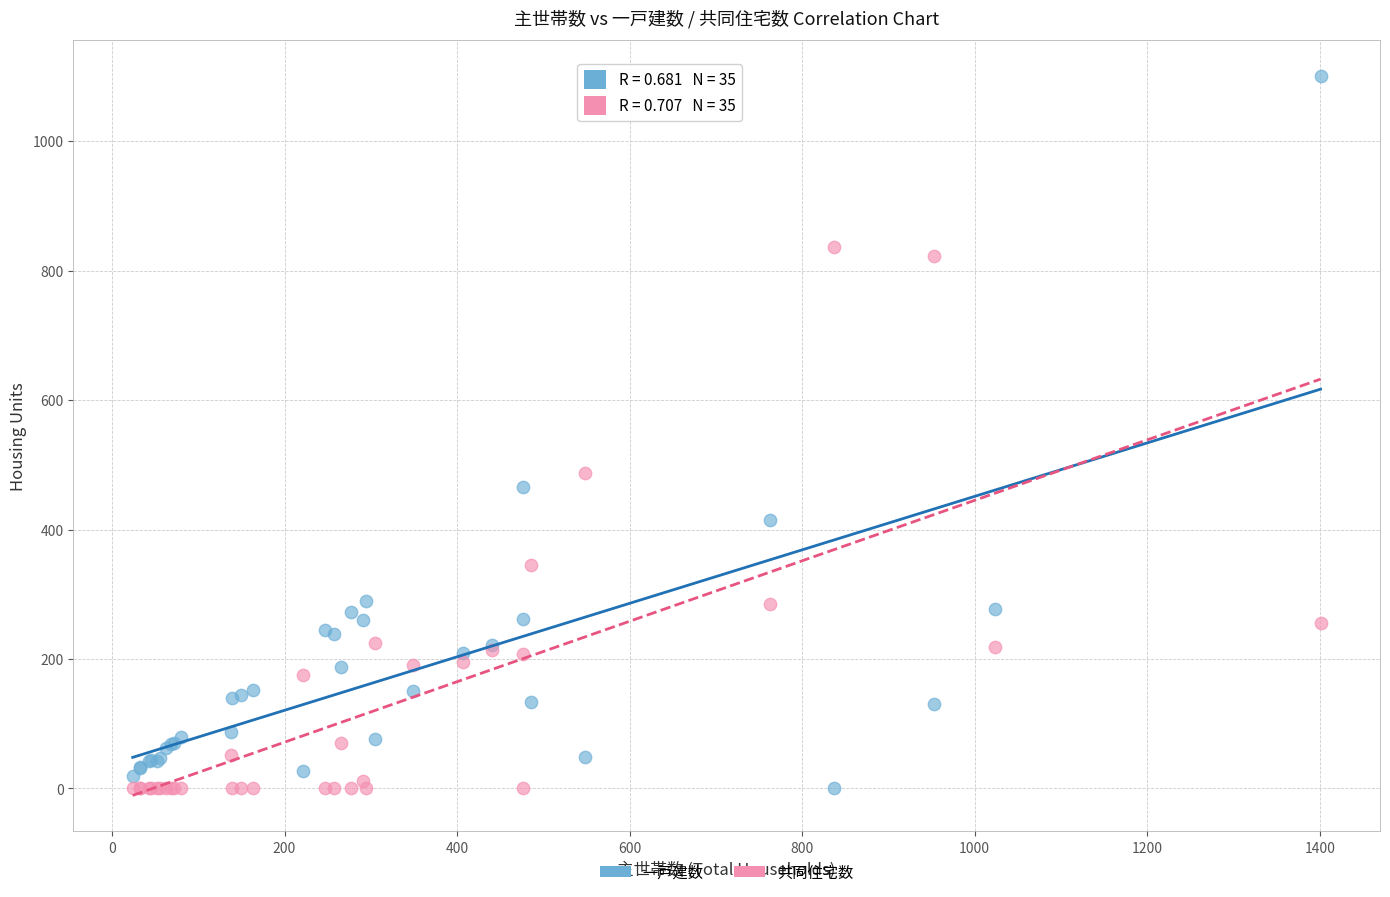

Which series reaches the maximum Y coordinate?

一戸建数